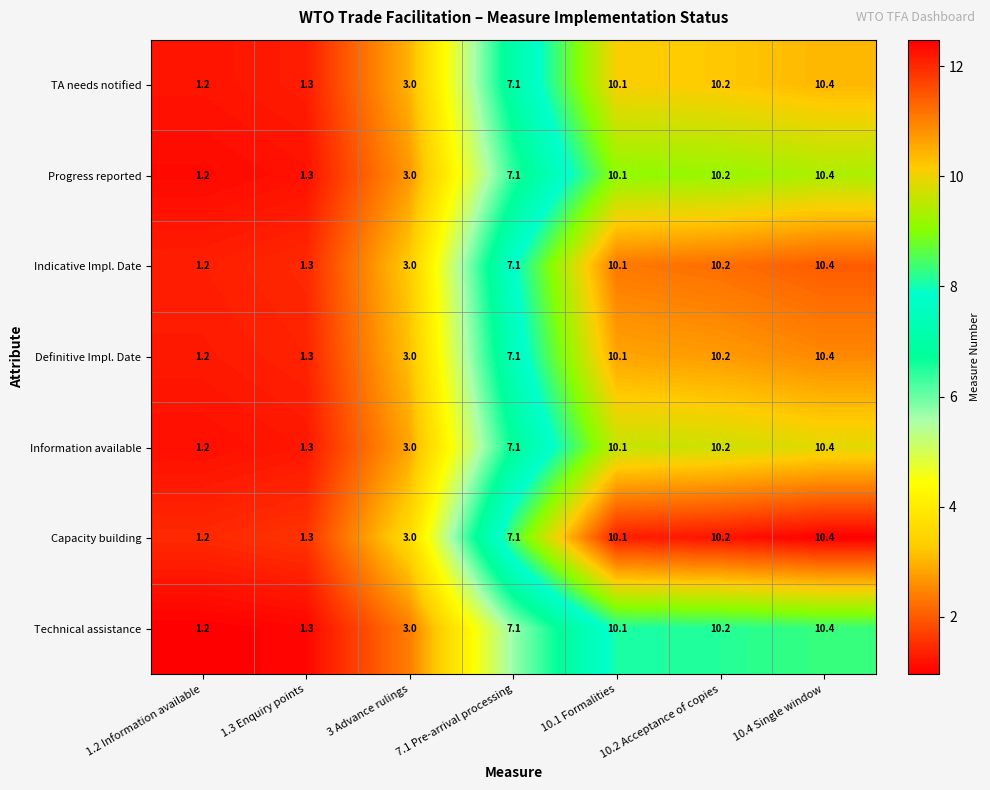

What is the total value across all series at 10.2 Acceptance of copies?

71.4